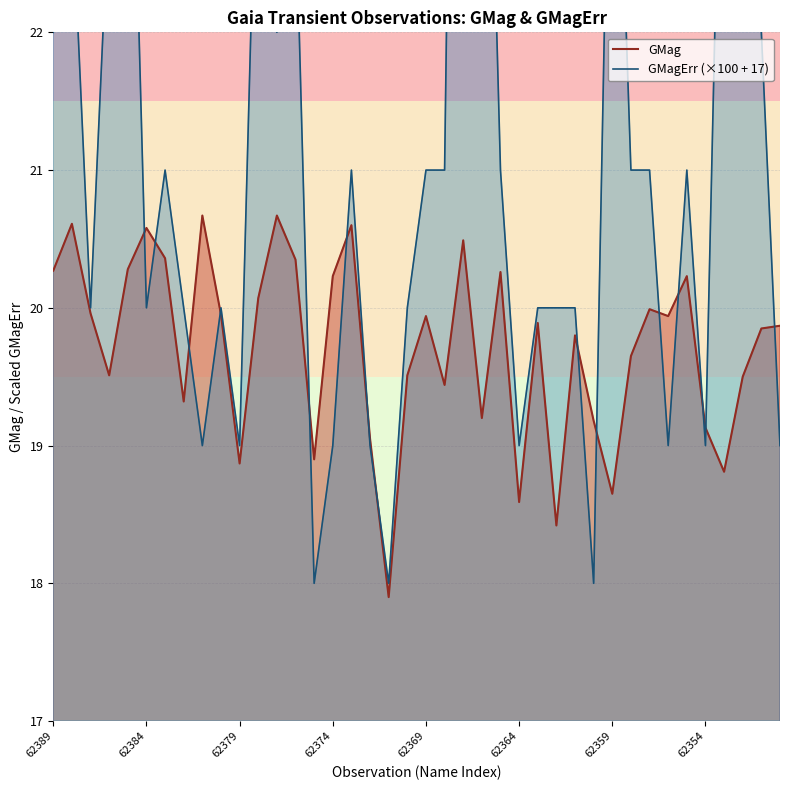

True or false: GMagErr (×100 + 17) has a value of 11.3 at 27.

False